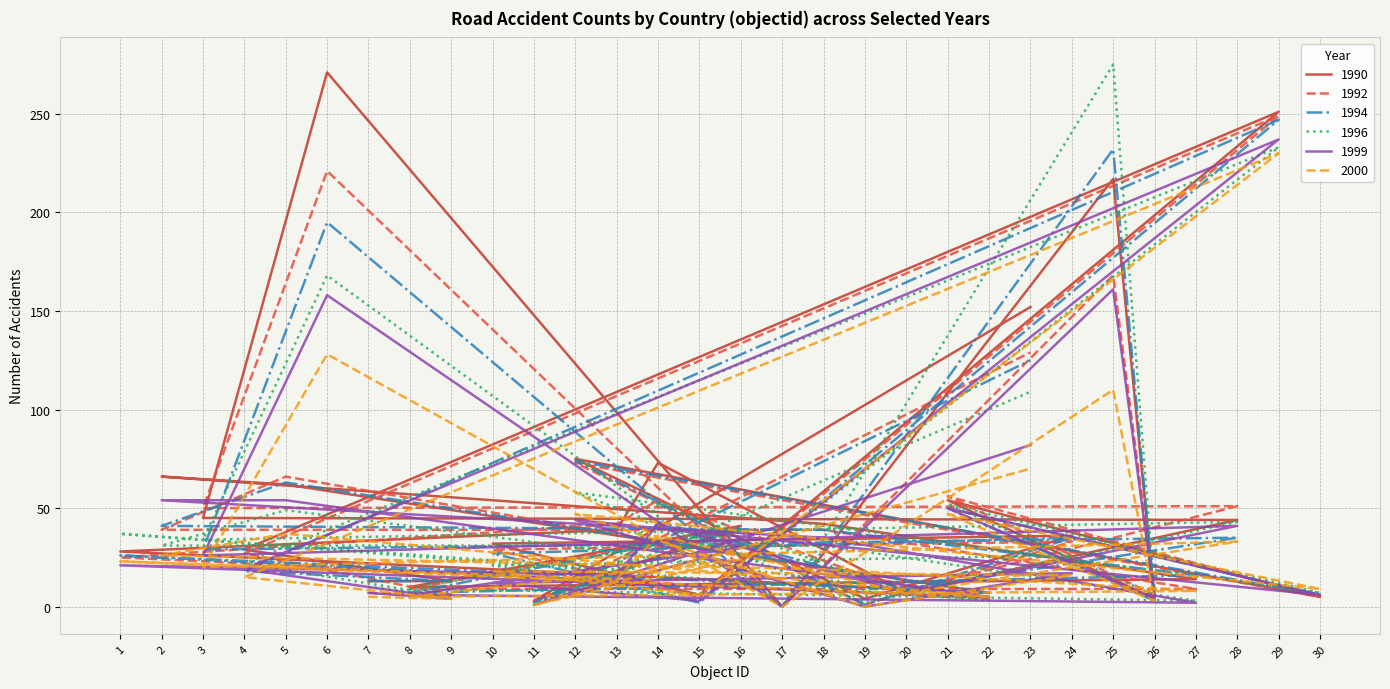

What is the total value across all series at 15?

25